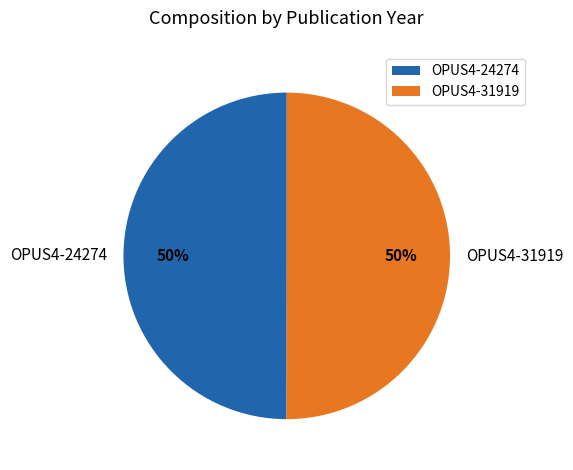

To the nearest percent, what is the average slice percentage?

50%